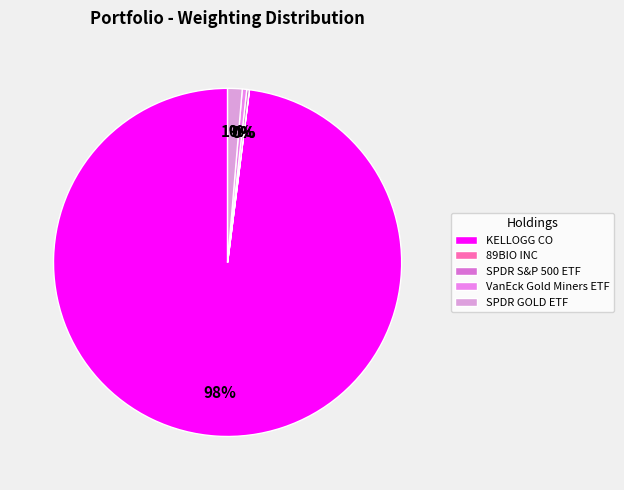

Count the number of slices in the pie.

5